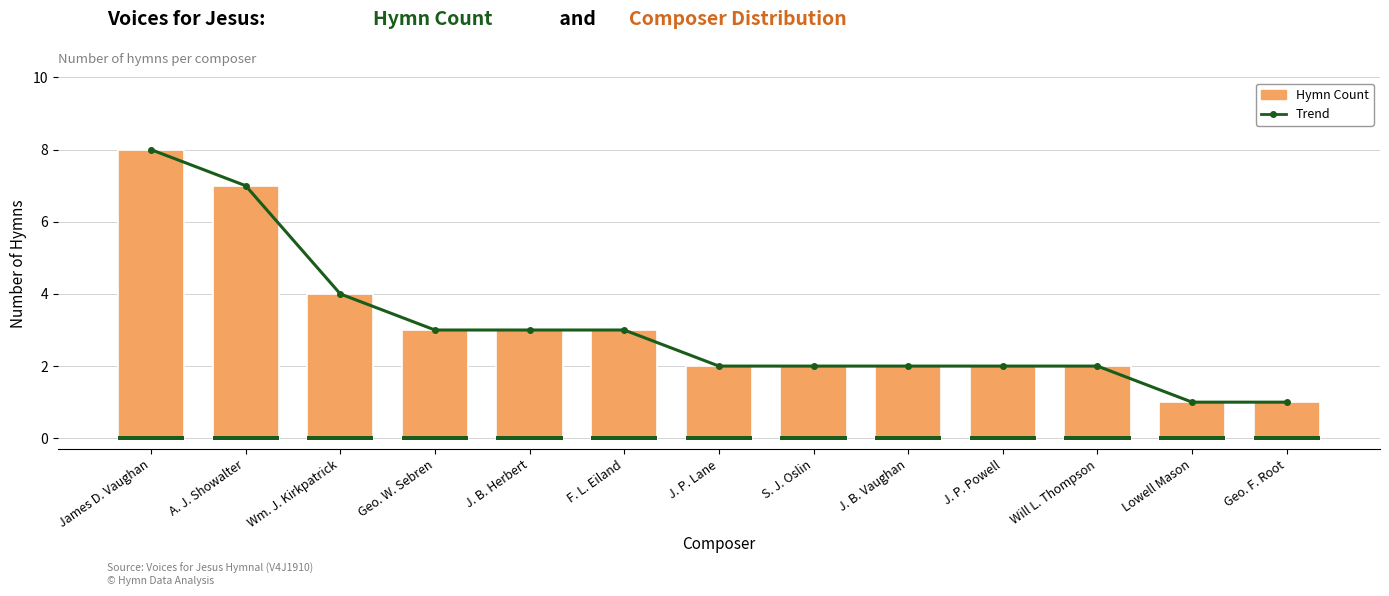

List the labels in order of Composers value, smallest first.

James D. Vaughan, A. J. Showalter, Wm. J. Kirkpatrick, Geo. W. Sebren, J. B. Herbert, F. L. Eiland, J. P. Lane, S. J. Oslin, J. B. Vaughan, J. P. Powell, Will L. Thompson, Lowell Mason, Geo. F. Root